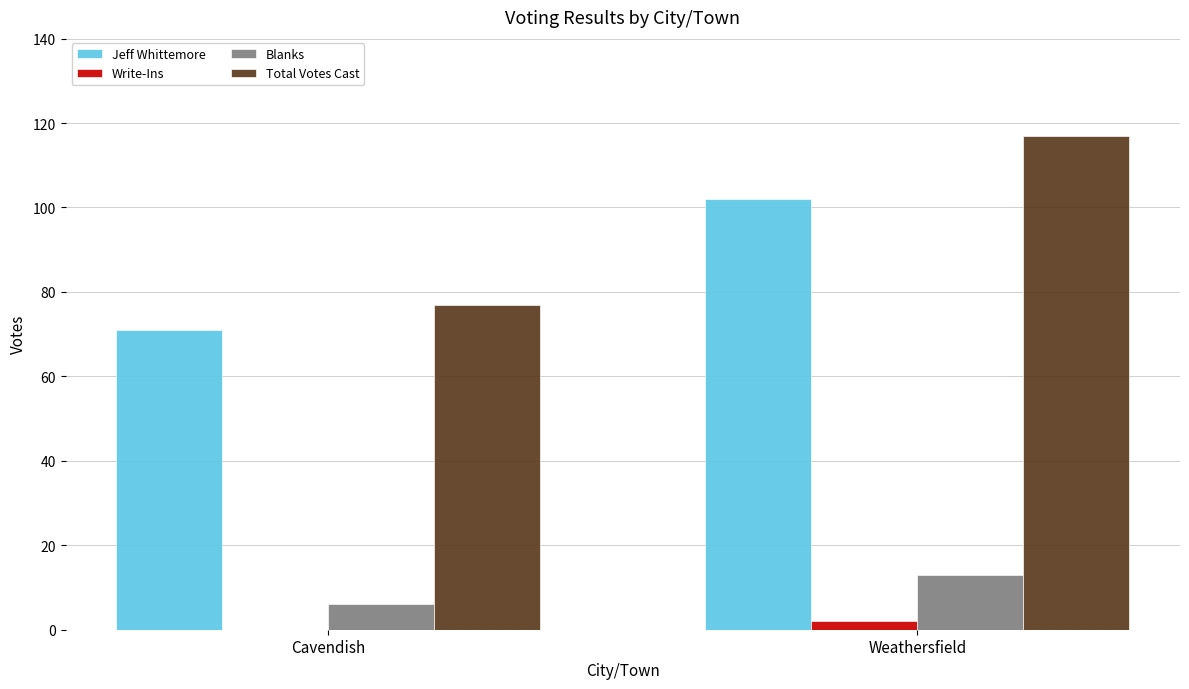

Count the Total Votes Cast values in the range 77 to 117.

2